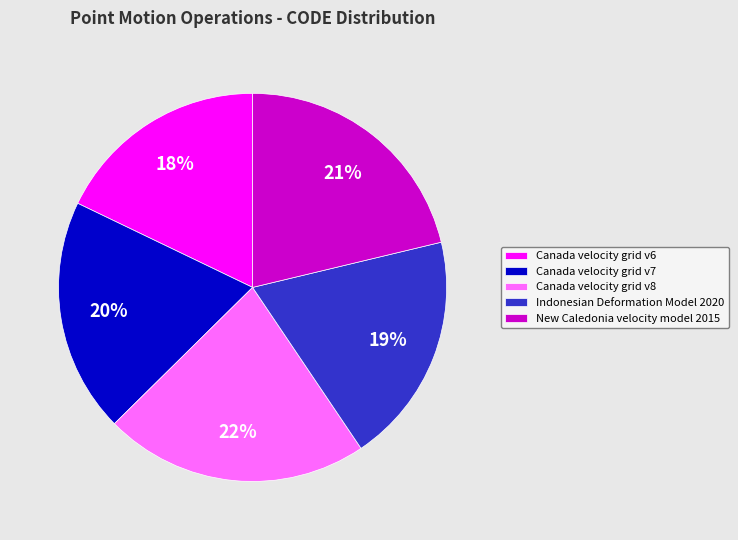

Do New Caledonia velocity model 2015 and Indonesian Deformation Model 2020 together represent more than half of the pie?

No